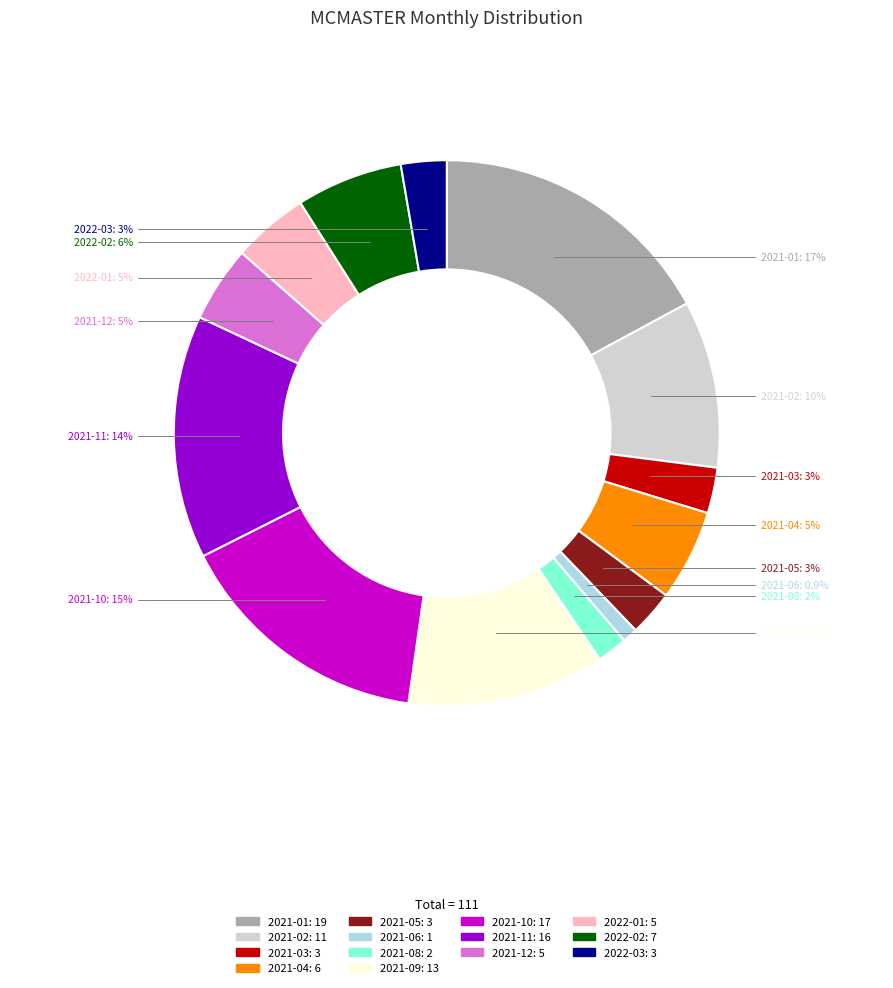

Is there a majority slice in this chart?

No